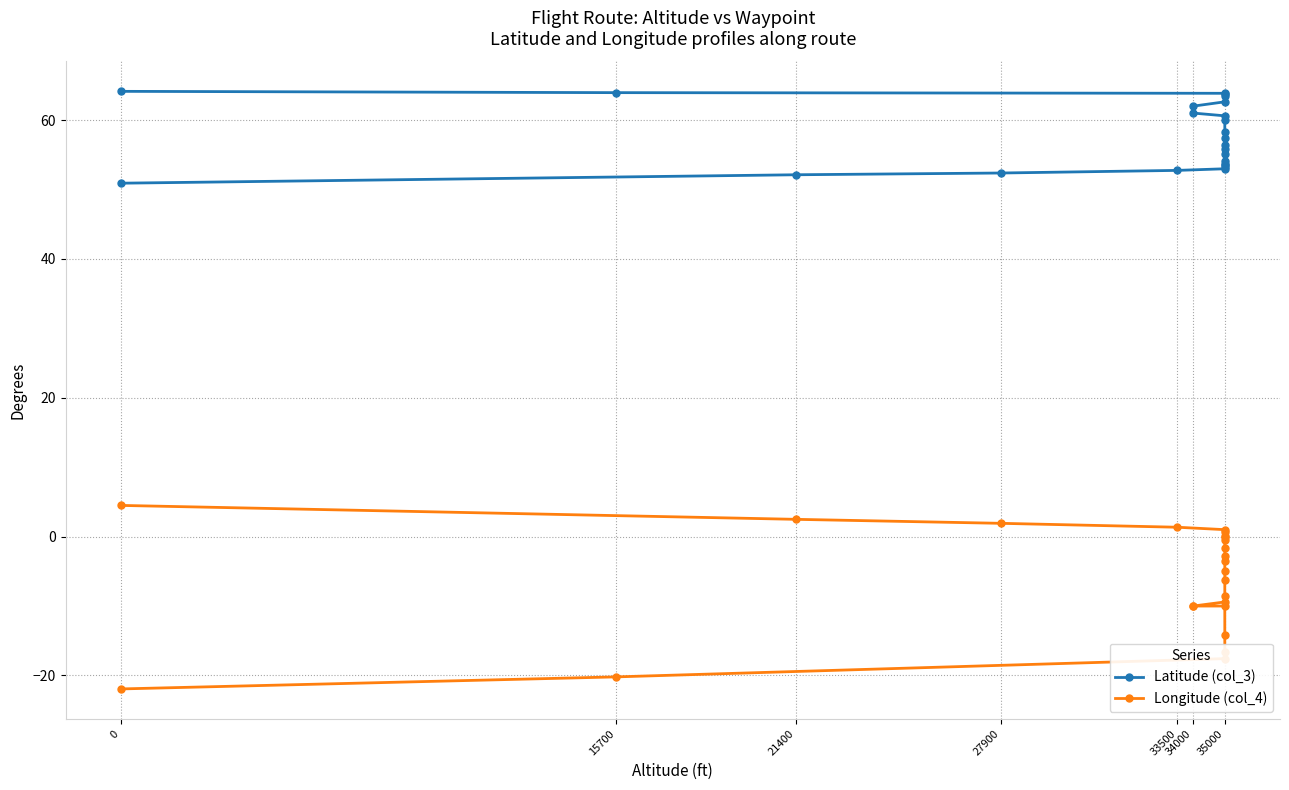

True or false: Longitude (col_4) and Latitude (col_3) cross at least once.

False